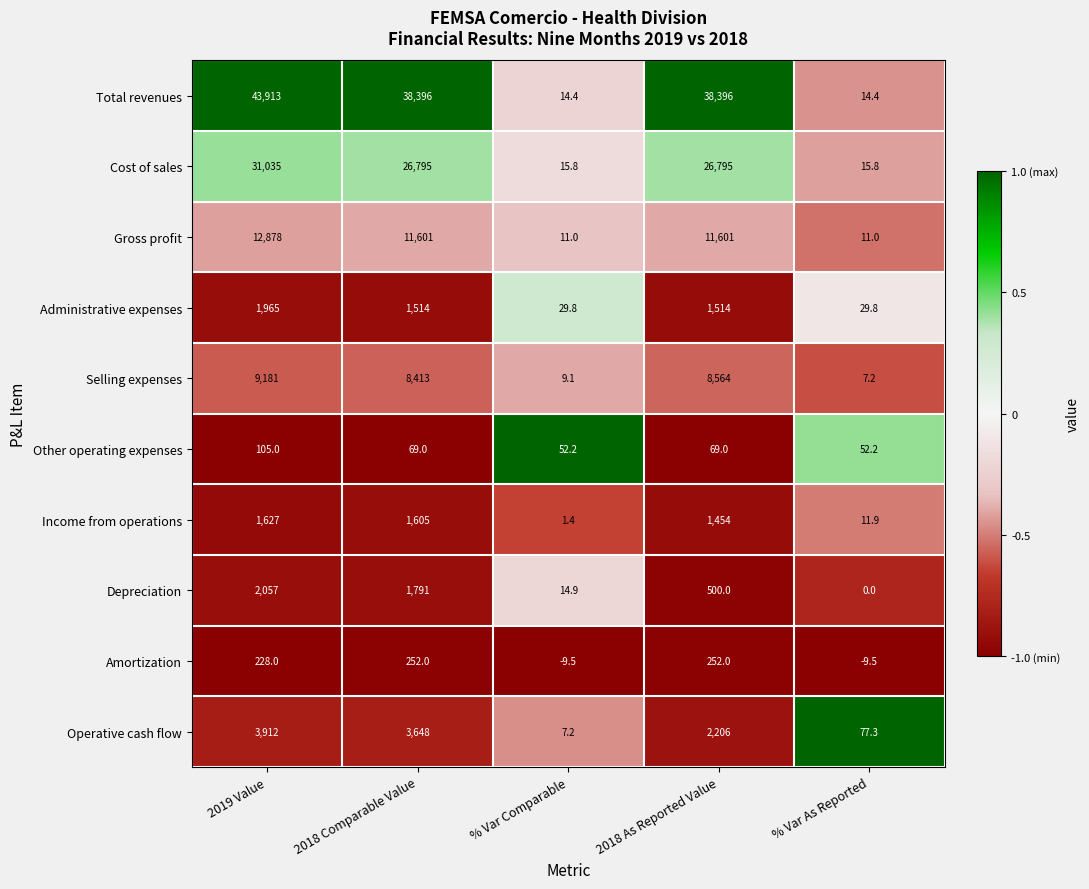

Count the number of data series in this chart.

10